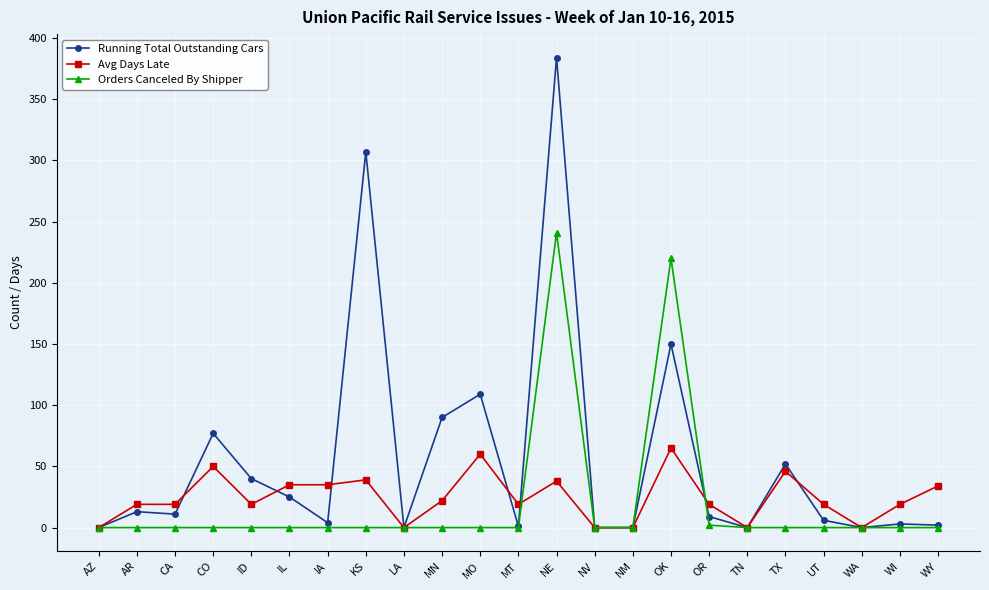

After their last crossing, which series has the higher values: Running Total Outstanding Cars or Avg Days Late?

Avg Days Late